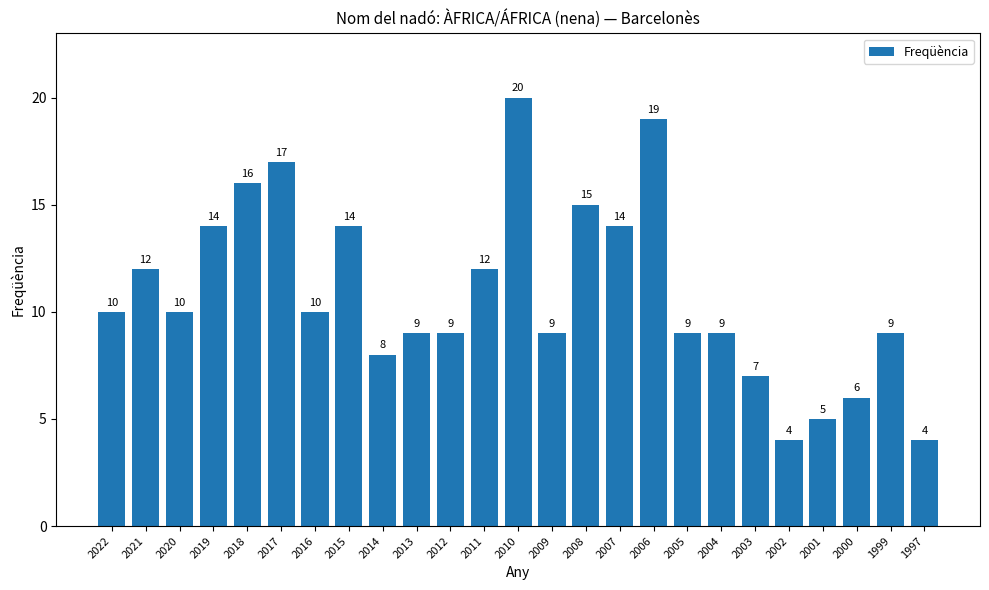

At which category does the chart reach its peak across all series?

2010